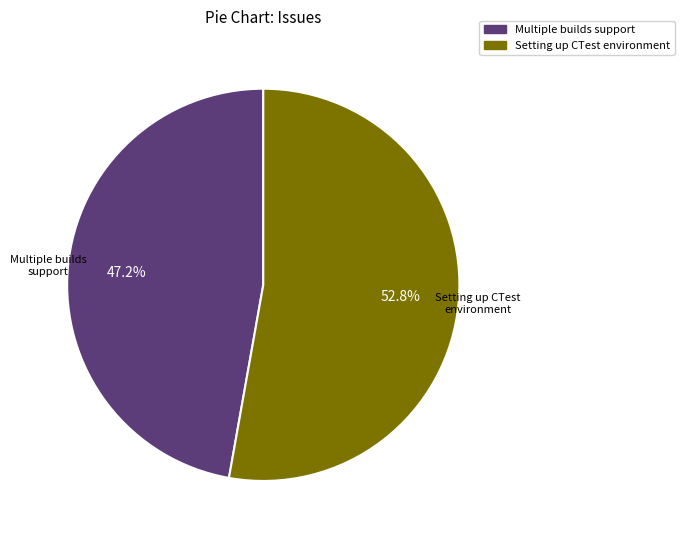

The Setting up CTest environment slice represents 53% of the pie. True or false?

True